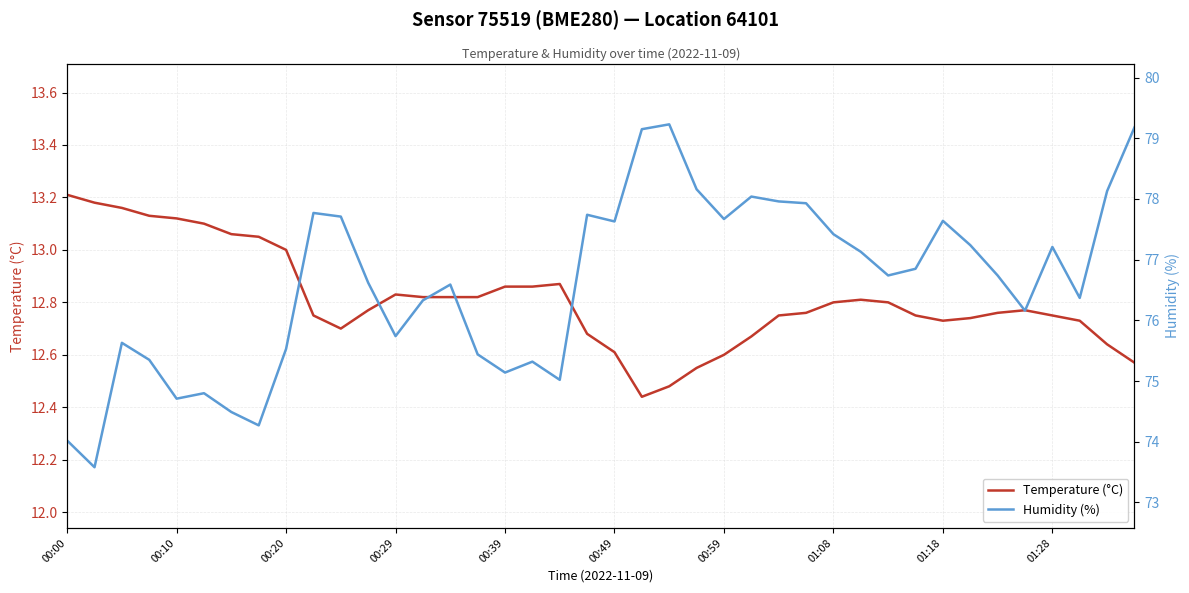

At which category is the sum across all series the highest?

39